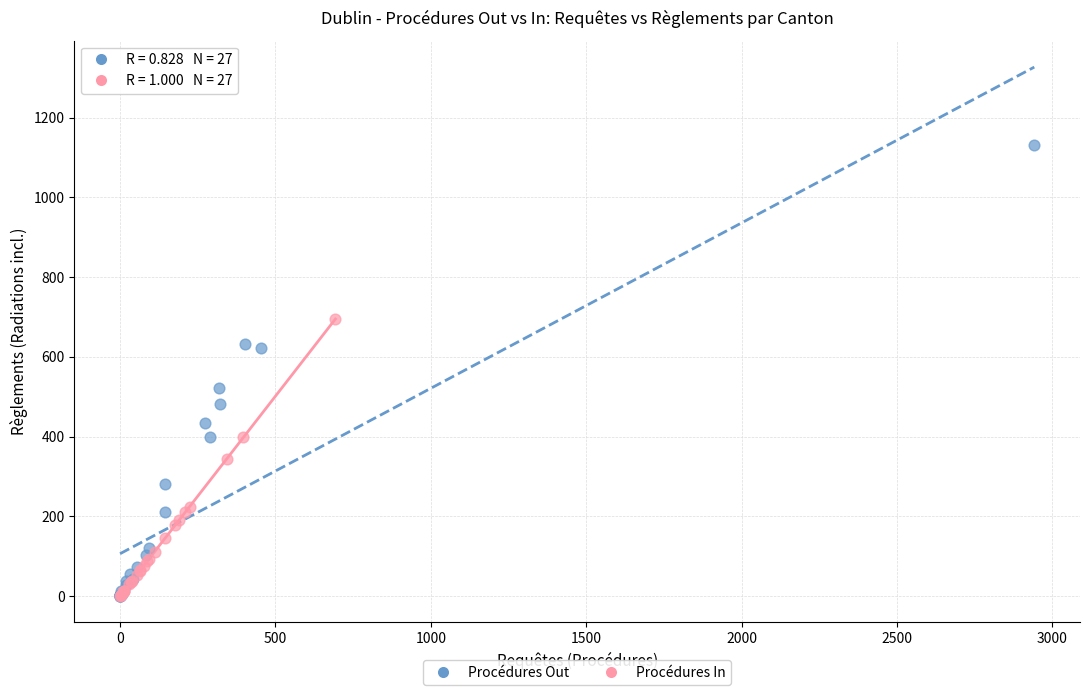

Which series reaches the maximum Y coordinate?

Procédures Out